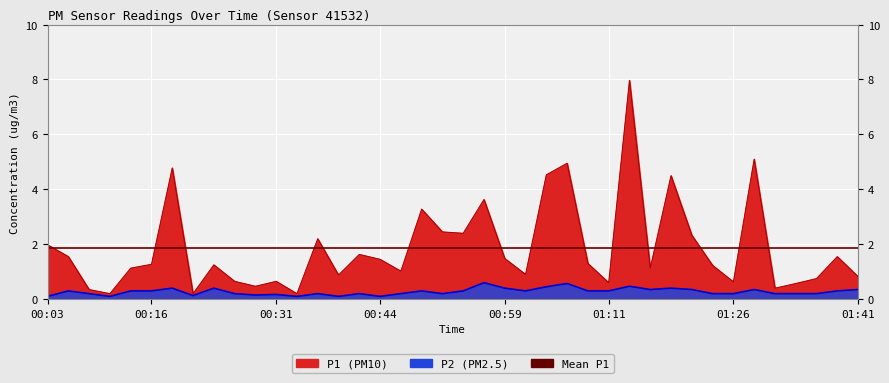

True or false: P2 has more than 1 interior local peaks.

True